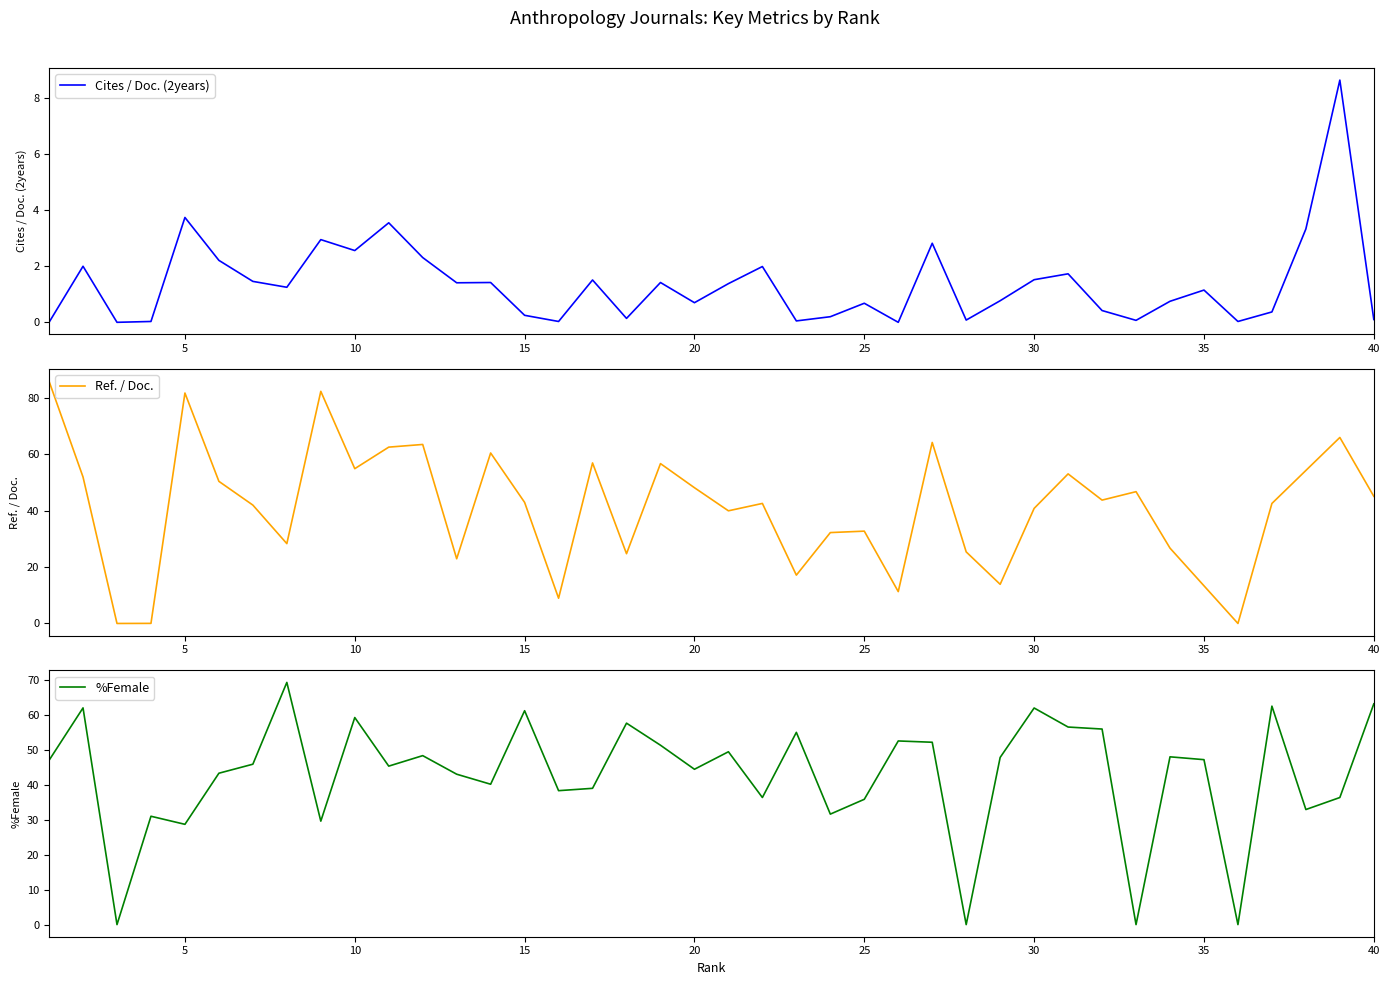

How many series are shown in this chart?

3